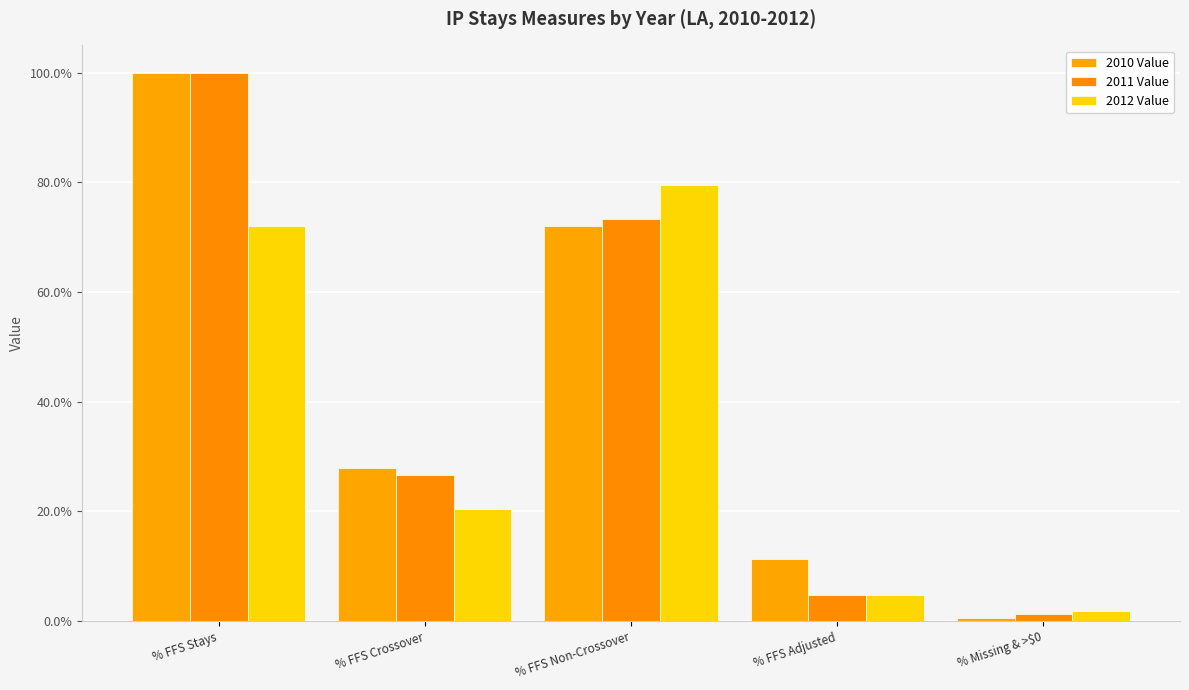

Reading left to right, extract all data points from this chart.

2010 Value: % FFS Stays=100.0	% FFS Crossover=27.8	% FFS Non-Crossover=72.2	% FFS Adjusted=11.3	% Missing & >$0=0.6
2011 Value: % FFS Stays=100.0	% FFS Crossover=26.7	% FFS Non-Crossover=73.3	% FFS Adjusted=4.9	% Missing & >$0=1.2
2012 Value: % FFS Stays=72.1	% FFS Crossover=20.4	% FFS Non-Crossover=79.6	% FFS Adjusted=4.7	% Missing & >$0=1.8